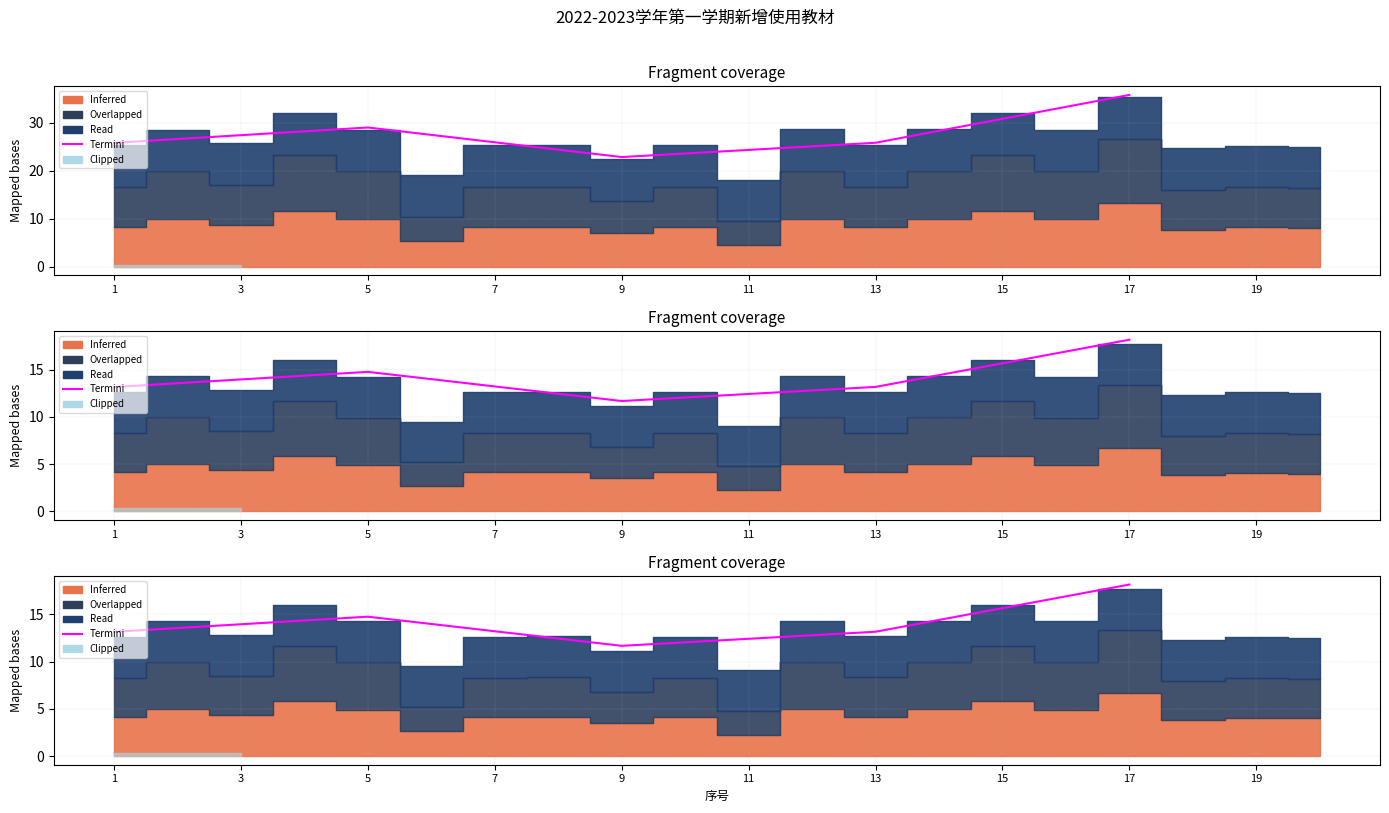

Does the chart display data point markers on the line(s)?

No